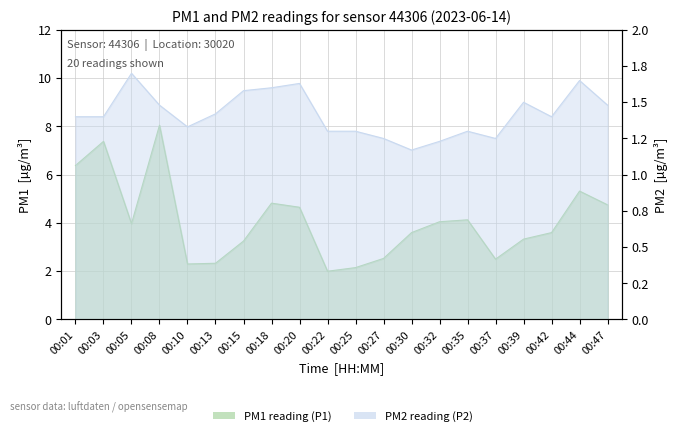

Is it true that P1 equals 3.1 at 00:10?

False